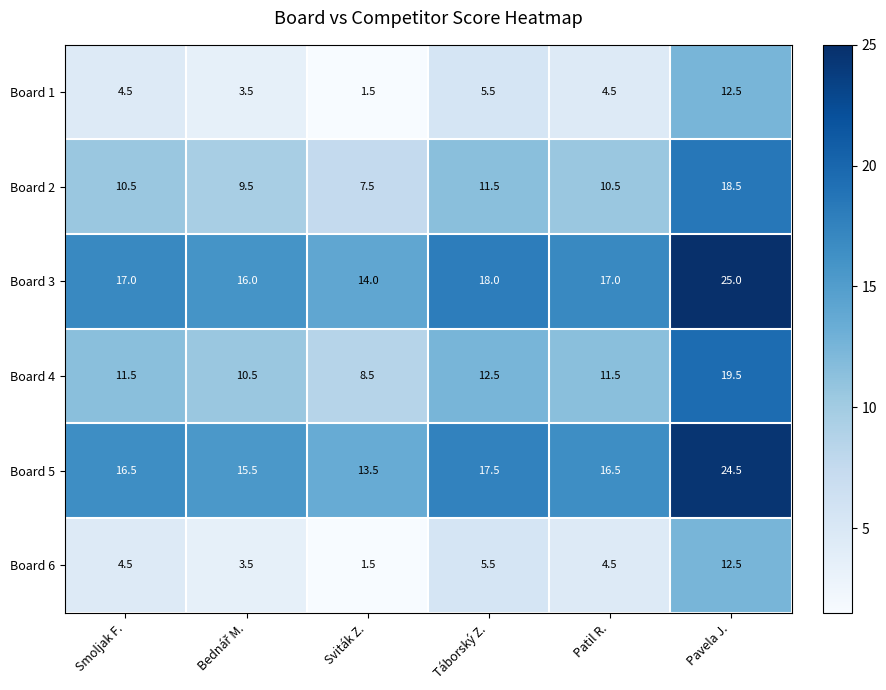

What is the sum of the Board 6 values at Pavela J. and Patil R.?

17.0